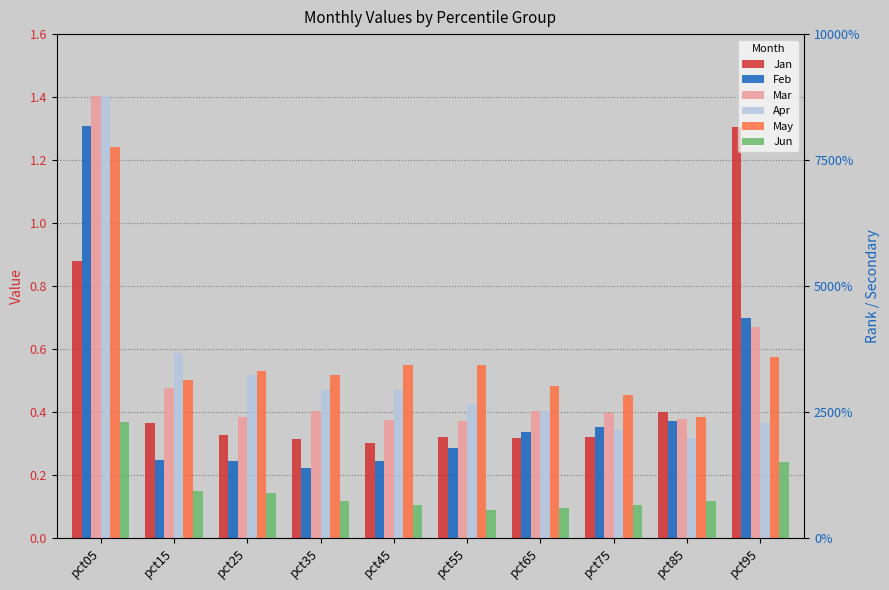

At which label is Jan closest to 0?

pct45